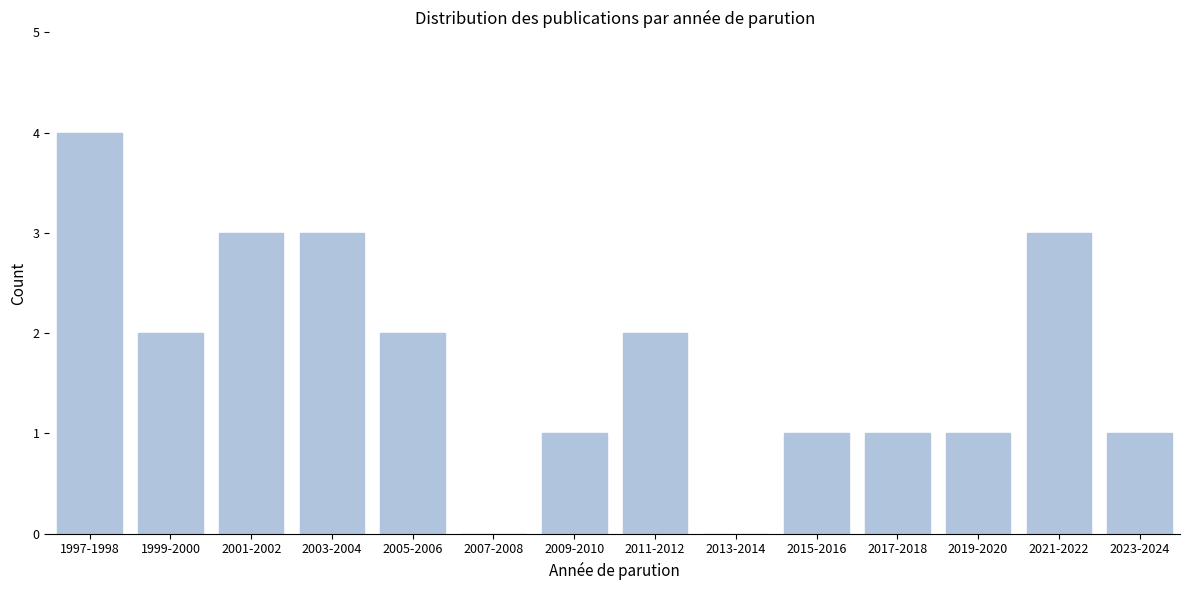

Reading left to right, what are all the values shown in this chart?

1997-1998=4	1999-2000=2	2001-2002=3	2003-2004=3	2005-2006=2	2007-2008=0	2009-2010=1	2011-2012=2	2013-2014=0	2015-2016=1	2017-2018=1	2019-2020=1	2021-2022=3	2023-2024=1